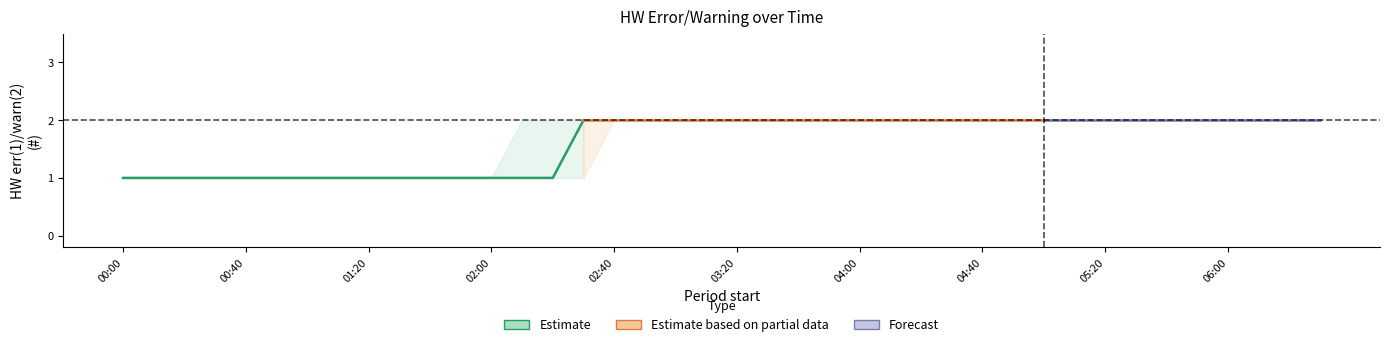

Reading right to left, transcribe all the data shown in this chart.

avg(HW err(1)/warn(2) (#)): 2016-03-06 06:30:00=2	2016-03-06 06:20:00=2	2016-03-06 06:10:00=2	2016-03-06 06:00:00=2	2016-03-06 05:50:00=2	2016-03-06 05:40:00=2	2016-03-06 05:30:00=2	2016-03-06 05:20:00=2	2016-03-06 05:10:00=2	2016-03-06 05:00:00=2	2016-03-06 04:50:00=2	2016-03-06 04:40:00=2	2016-03-06 04:30:00=2	2016-03-06 04:20:00=2	2016-03-06 04:10:00=2	2016-03-06 04:00:00=2	2016-03-06 03:50:00=2	2016-03-06 03:40:00=2	2016-03-06 03:30:00=2	2016-03-06 03:20:00=2	2016-03-06 03:10:00=2	2016-03-06 03:00:00=2	2016-03-06 02:50:00=2	2016-03-06 02:40:00=2	2016-03-06 02:30:00=2	2016-03-06 02:20:00=1	2016-03-06 02:10:00=1	2016-03-06 02:00:00=1	2016-03-06 01:50:00=1	2016-03-06 01:40:00=1	2016-03-06 01:30:00=1	2016-03-06 01:20:00=1	2016-03-06 01:10:00=1	2016-03-06 01:00:00=1	2016-03-06 00:50:00=1	2016-03-06 00:40:00=1	2016-03-06 00:30:00=1	2016-03-06 00:20:00=1	2016-03-06 00:10:00=1	2016-03-06 00:00:00=1
min(HW err(1)/warn(2) (#)): 2016-03-06 06:30:00=2	2016-03-06 06:20:00=2	2016-03-06 06:10:00=2	2016-03-06 06:00:00=2	2016-03-06 05:50:00=2	2016-03-06 05:40:00=2	2016-03-06 05:30:00=2	2016-03-06 05:20:00=2	2016-03-06 05:10:00=2	2016-03-06 05:00:00=2	2016-03-06 04:50:00=2	2016-03-06 04:40:00=2	2016-03-06 04:30:00=2	2016-03-06 04:20:00=2	2016-03-06 04:10:00=2	2016-03-06 04:00:00=2	2016-03-06 03:50:00=2	2016-03-06 03:40:00=2	2016-03-06 03:30:00=2	2016-03-06 03:20:00=2	2016-03-06 03:10:00=2	2016-03-06 03:00:00=2	2016-03-06 02:50:00=2	2016-03-06 02:40:00=2	2016-03-06 02:30:00=1	2016-03-06 02:20:00=1	2016-03-06 02:10:00=1	2016-03-06 02:00:00=1	2016-03-06 01:50:00=1	2016-03-06 01:40:00=1	2016-03-06 01:30:00=1	2016-03-06 01:20:00=1	2016-03-06 01:10:00=1	2016-03-06 01:00:00=1	2016-03-06 00:50:00=1	2016-03-06 00:40:00=1	2016-03-06 00:30:00=1	2016-03-06 00:20:00=1	2016-03-06 00:10:00=1	2016-03-06 00:00:00=1
max(HW err(1)/warn(2) (#)): 2016-03-06 06:30:00=2	2016-03-06 06:20:00=2	2016-03-06 06:10:00=2	2016-03-06 06:00:00=2	2016-03-06 05:50:00=2	2016-03-06 05:40:00=2	2016-03-06 05:30:00=2	2016-03-06 05:20:00=2	2016-03-06 05:10:00=2	2016-03-06 05:00:00=2	2016-03-06 04:50:00=2	2016-03-06 04:40:00=2	2016-03-06 04:30:00=2	2016-03-06 04:20:00=2	2016-03-06 04:10:00=2	2016-03-06 04:00:00=2	2016-03-06 03:50:00=2	2016-03-06 03:40:00=2	2016-03-06 03:30:00=2	2016-03-06 03:20:00=2	2016-03-06 03:10:00=2	2016-03-06 03:00:00=2	2016-03-06 02:50:00=2	2016-03-06 02:40:00=2	2016-03-06 02:30:00=2	2016-03-06 02:20:00=2	2016-03-06 02:10:00=2	2016-03-06 02:00:00=1	2016-03-06 01:50:00=1	2016-03-06 01:40:00=1	2016-03-06 01:30:00=1	2016-03-06 01:20:00=1	2016-03-06 01:10:00=1	2016-03-06 01:00:00=1	2016-03-06 00:50:00=1	2016-03-06 00:40:00=1	2016-03-06 00:30:00=1	2016-03-06 00:20:00=1	2016-03-06 00:10:00=1	2016-03-06 00:00:00=1
med(HW err(1)/warn(2) (#)): 2016-03-06 06:30:00=2	2016-03-06 06:20:00=2	2016-03-06 06:10:00=2	2016-03-06 06:00:00=2	2016-03-06 05:50:00=2	2016-03-06 05:40:00=2	2016-03-06 05:30:00=2	2016-03-06 05:20:00=2	2016-03-06 05:10:00=2	2016-03-06 05:00:00=2	2016-03-06 04:50:00=2	2016-03-06 04:40:00=2	2016-03-06 04:30:00=2	2016-03-06 04:20:00=2	2016-03-06 04:10:00=2	2016-03-06 04:00:00=2	2016-03-06 03:50:00=2	2016-03-06 03:40:00=2	2016-03-06 03:30:00=2	2016-03-06 03:20:00=2	2016-03-06 03:10:00=2	2016-03-06 03:00:00=2	2016-03-06 02:50:00=2	2016-03-06 02:40:00=2	2016-03-06 02:30:00=2	2016-03-06 02:20:00=1	2016-03-06 02:10:00=1	2016-03-06 02:00:00=1	2016-03-06 01:50:00=1	2016-03-06 01:40:00=1	2016-03-06 01:30:00=1	2016-03-06 01:20:00=1	2016-03-06 01:10:00=1	2016-03-06 01:00:00=1	2016-03-06 00:50:00=1	2016-03-06 00:40:00=1	2016-03-06 00:30:00=1	2016-03-06 00:20:00=1	2016-03-06 00:10:00=1	2016-03-06 00:00:00=1
std(HW err(1)/warn(2) (#)): 2016-03-06 06:30:00=0	2016-03-06 06:20:00=0	2016-03-06 06:10:00=0	2016-03-06 06:00:00=0	2016-03-06 05:50:00=0	2016-03-06 05:40:00=0	2016-03-06 05:30:00=0	2016-03-06 05:20:00=0	2016-03-06 05:10:00=0	2016-03-06 05:00:00=0	2016-03-06 04:50:00=0	2016-03-06 04:40:00=0	2016-03-06 04:30:00=0	2016-03-06 04:20:00=0	2016-03-06 04:10:00=0	2016-03-06 04:00:00=0	2016-03-06 03:50:00=0	2016-03-06 03:40:00=0	2016-03-06 03:30:00=0	2016-03-06 03:20:00=0	2016-03-06 03:10:00=0	2016-03-06 03:00:00=0	2016-03-06 02:50:00=0	2016-03-06 02:40:00=0	2016-03-06 02:30:00=0	2016-03-06 02:20:00=0	2016-03-06 02:10:00=0	2016-03-06 02:00:00=0	2016-03-06 01:50:00=0	2016-03-06 01:40:00=0	2016-03-06 01:30:00=0	2016-03-06 01:20:00=0	2016-03-06 01:10:00=0	2016-03-06 01:00:00=0	2016-03-06 00:50:00=0	2016-03-06 00:40:00=0	2016-03-06 00:30:00=0	2016-03-06 00:20:00=0	2016-03-06 00:10:00=0	2016-03-06 00:00:00=0